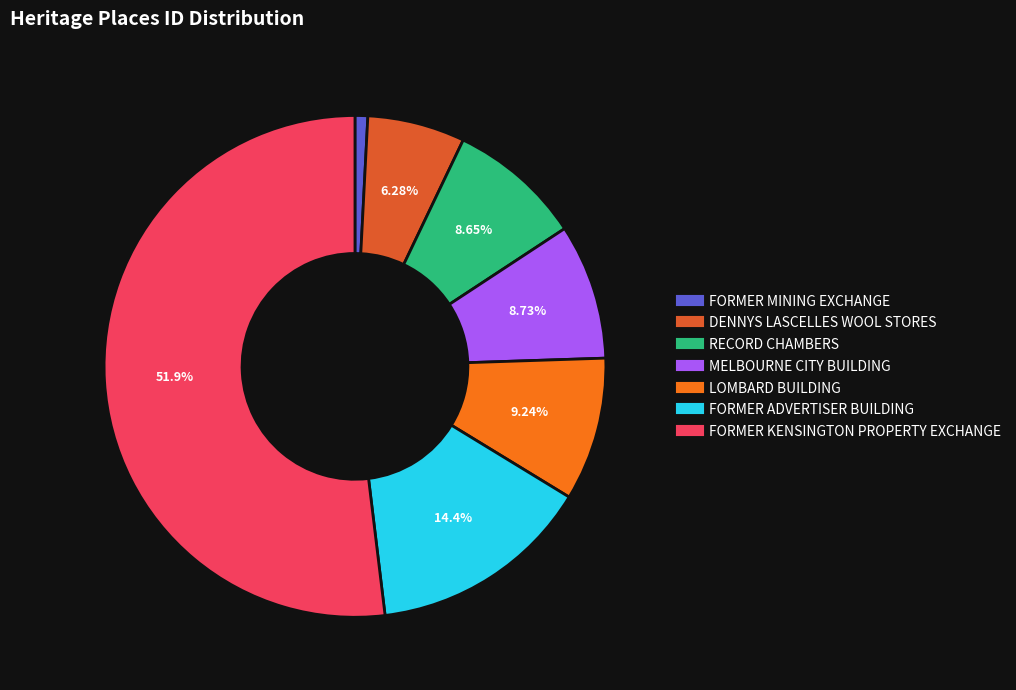

To the nearest percent, what is the combined percentage of LOMBARD BUILDING and FORMER MINING EXCHANGE?

10%